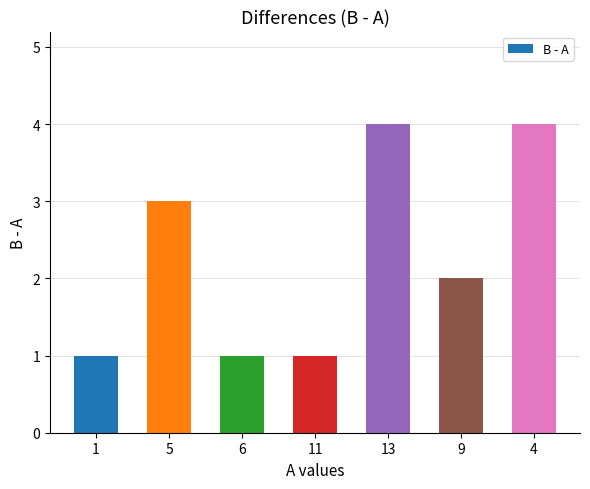

The value at 5 is 3. True or false?

True